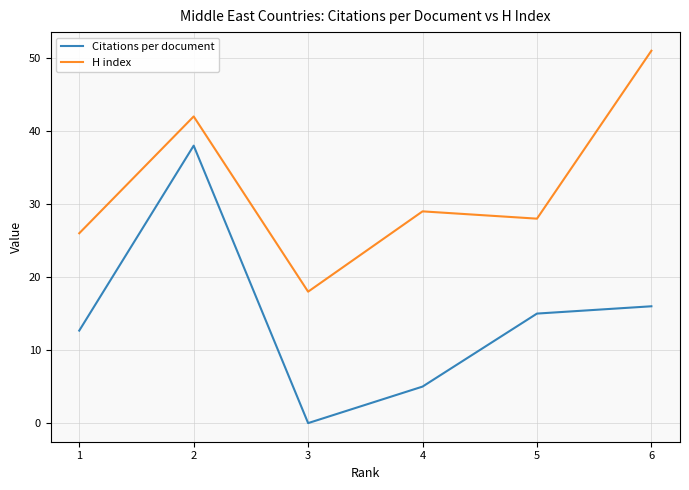

True or false: Citations per document and H index intersect in this chart.

False